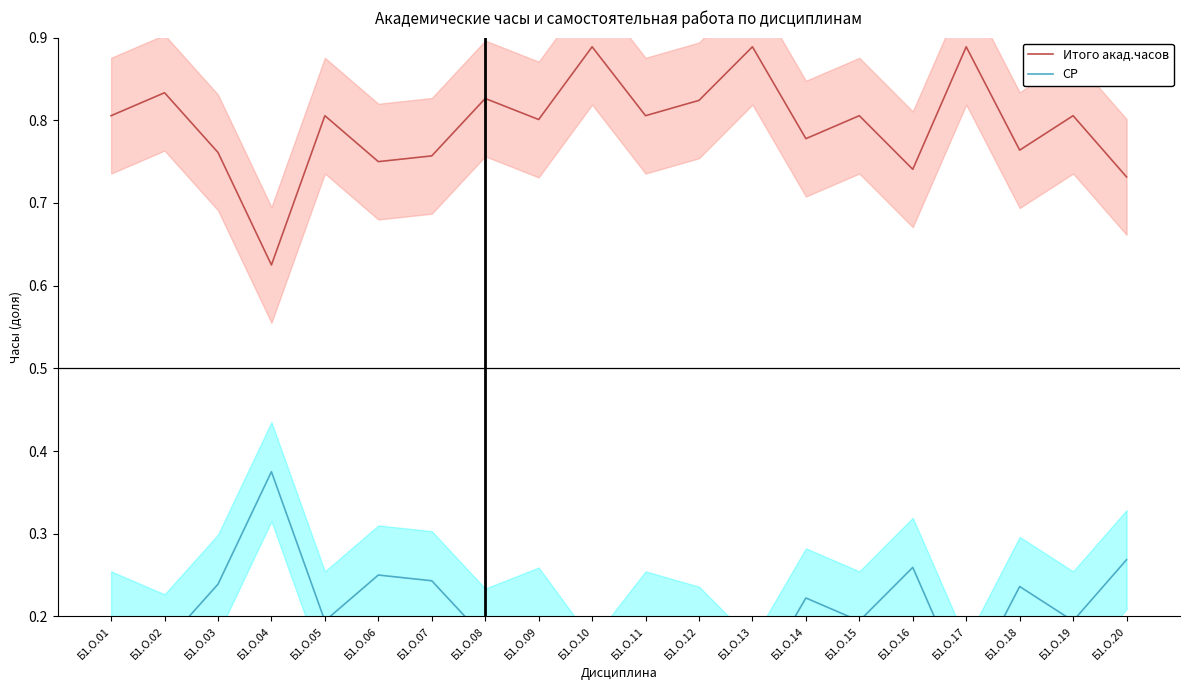

Which category has the highest value across all series?

Б1.О.10